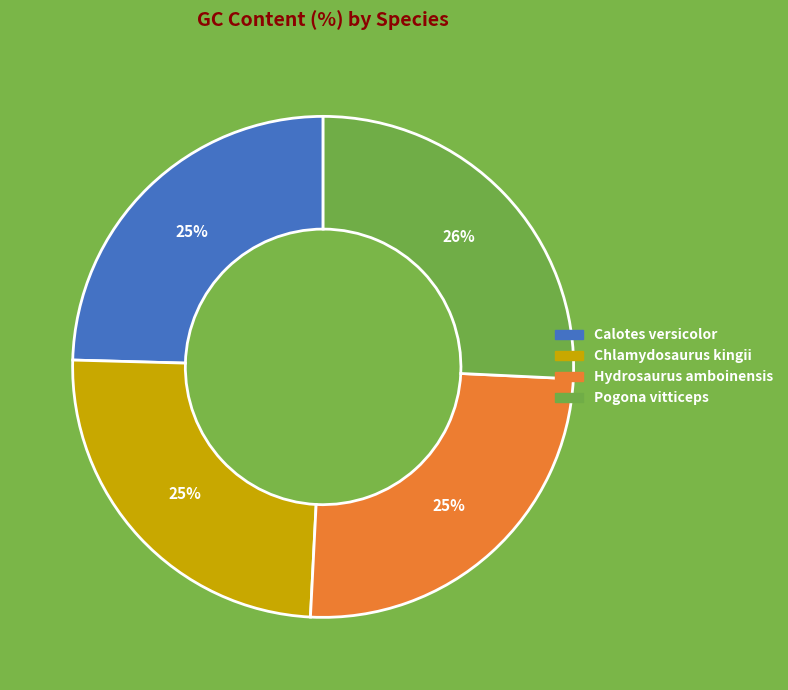

Does Calotes versicolor represent more than half of the total?

No